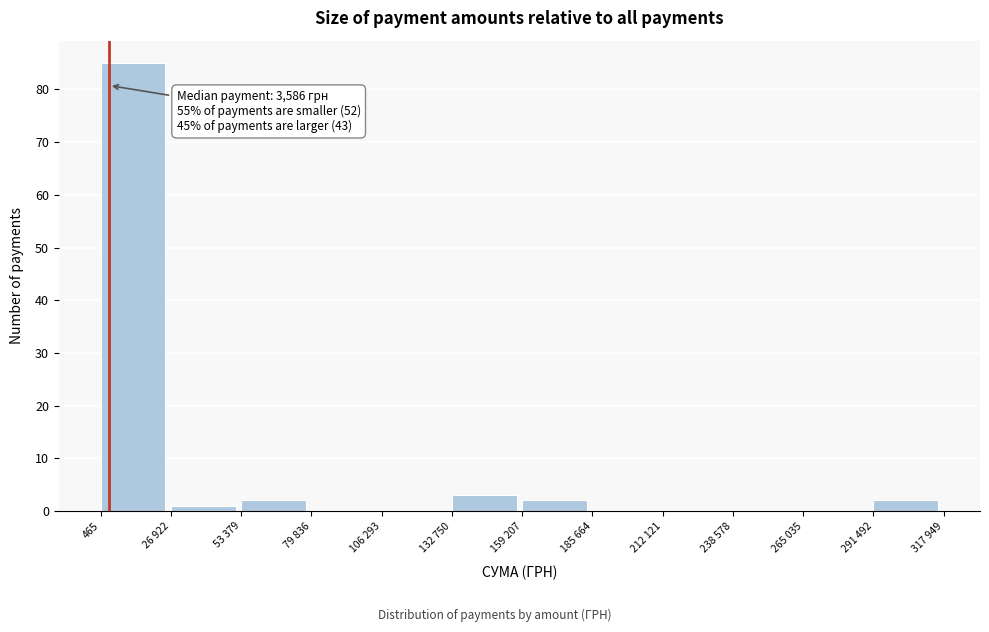

Reading left to right, transcribe all the data shown in this chart.

465=85	26 922=1	53 379=2	79 836=0	106 293=0	132 750=3	159 207=2	185 664=0	212 121=0	238 578=0	265 035=0	291 492=2